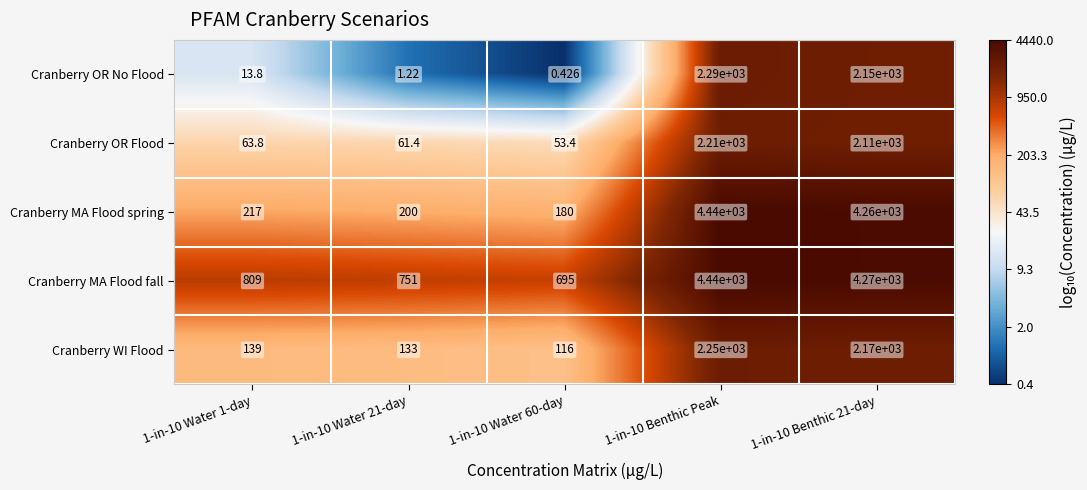

At which category is the sum across all series the highest?

1-in-10 Benthic Peak